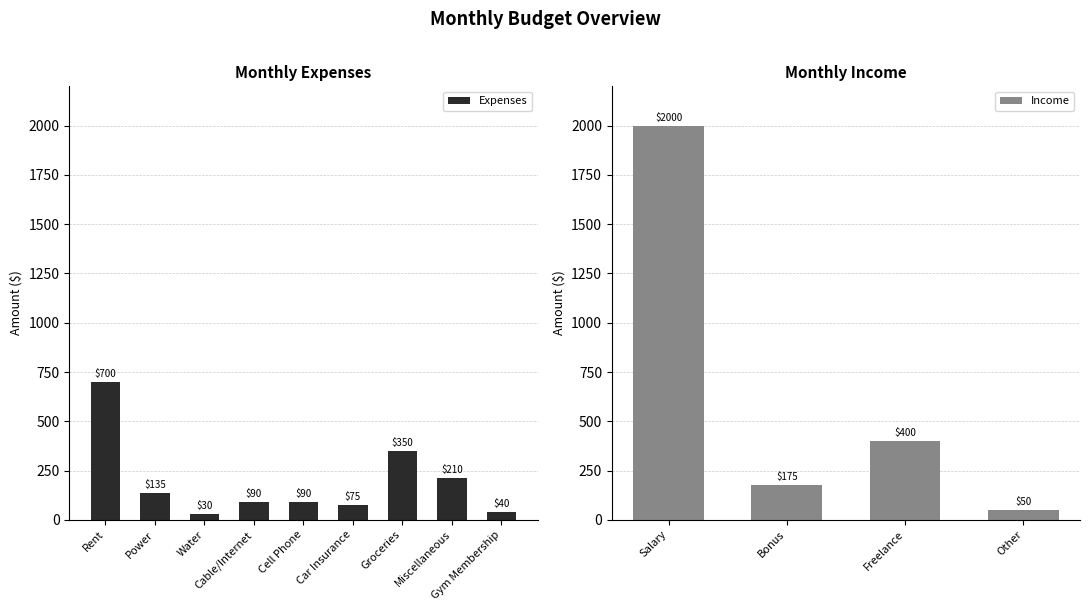

Does the chart contain any negative values?

No